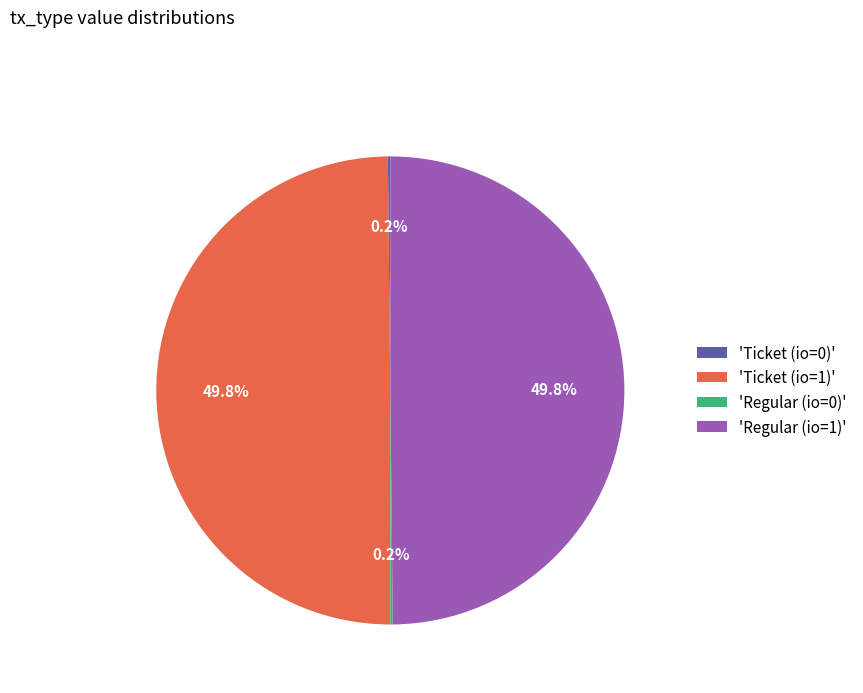

How much of the chart is everything except 'Regular (io=1)'?

50.2%